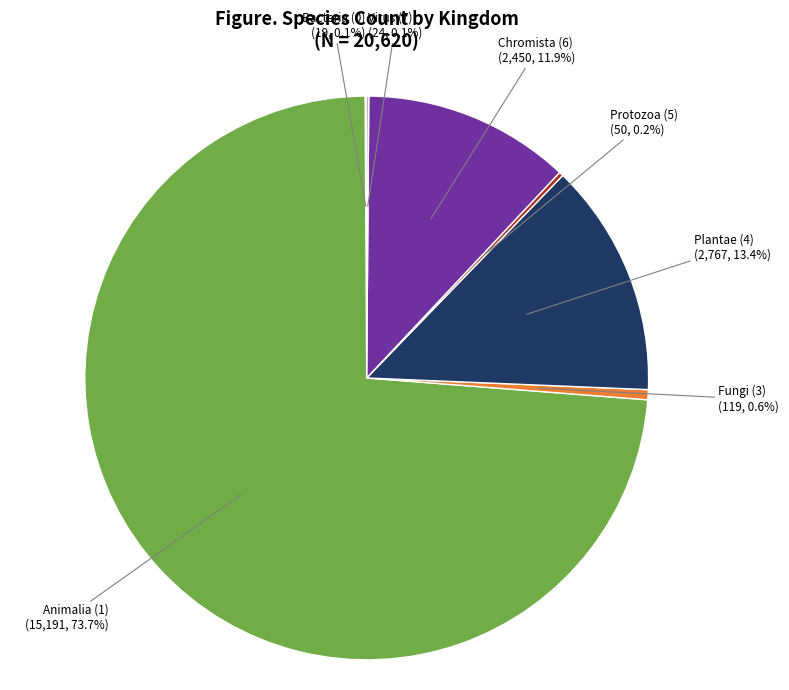

What is the ratio of the value at Animalia (1) to the value at Plantae (4)?

5.5